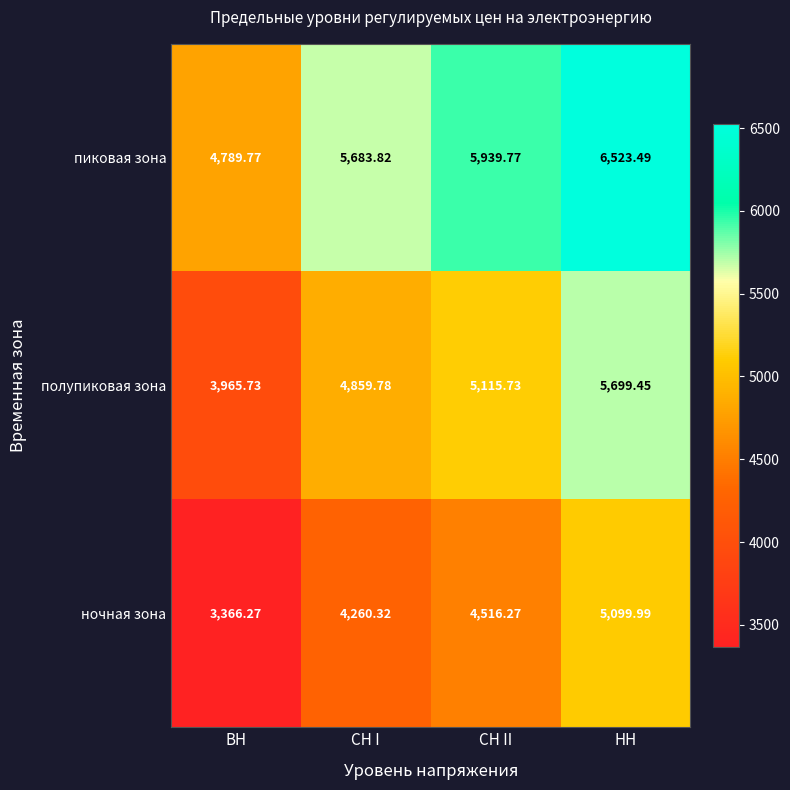

How many data points in полупиковая зона are above 5115?

2